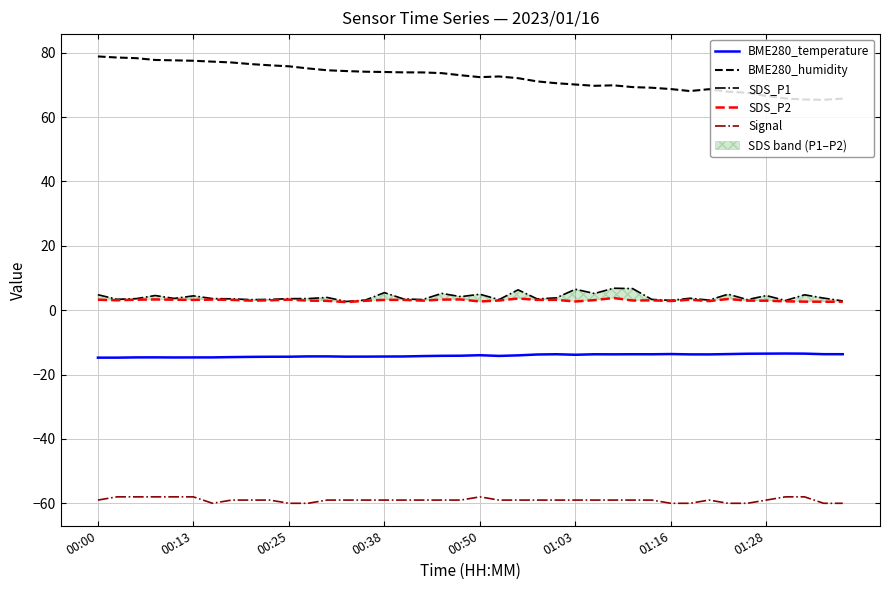

Read the Signal value at 18.

-59.0